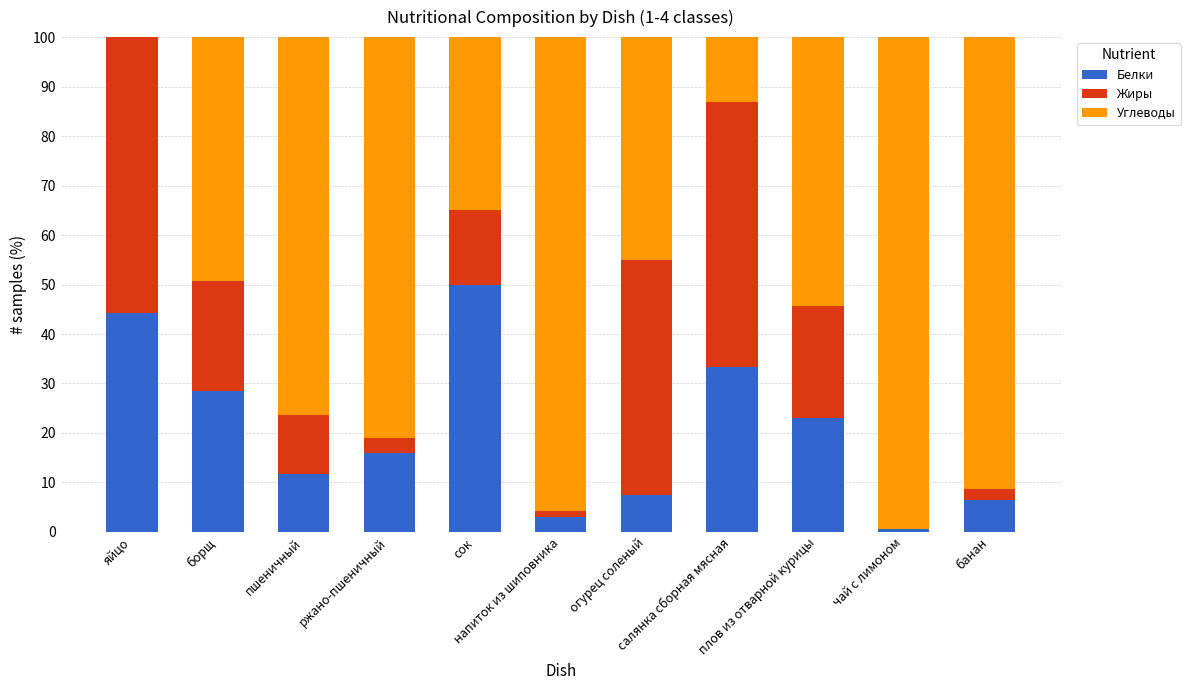

What is the maximum value for Белки?

50.0